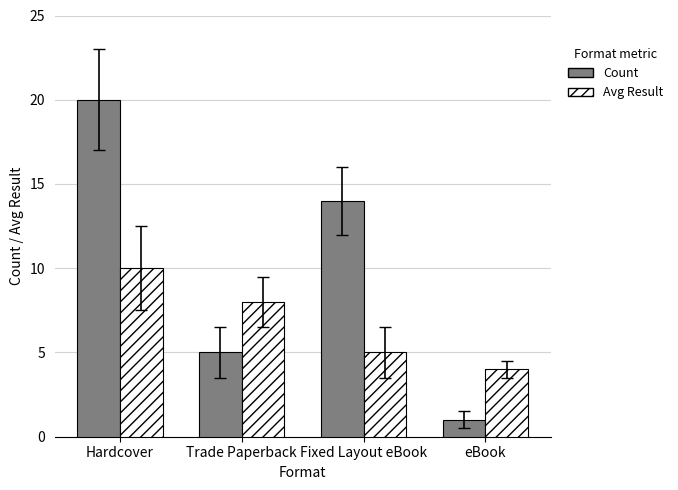

Reading left to right, list all the values displayed in this chart.

Count: Hardcover=20	Trade Paperback=5	Fixed Layout eBook=14	eBook=1
Avg Result: Hardcover=10	Trade Paperback=8	Fixed Layout eBook=5	eBook=4